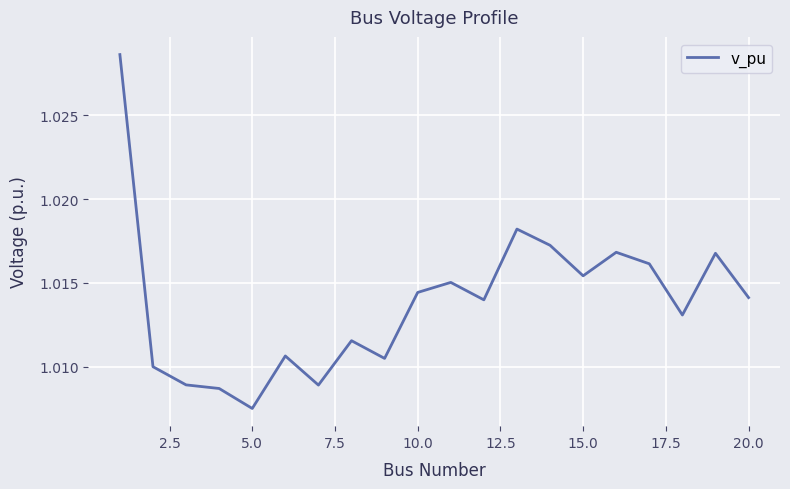

Which label corresponds to the smallest value in the chart?

5.0